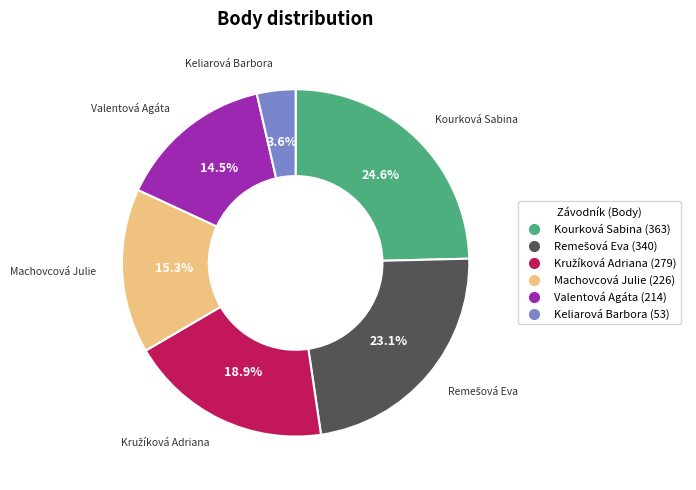

Combined, do Keliarová Barbora and Machovcová Julie account for over 50%?

No